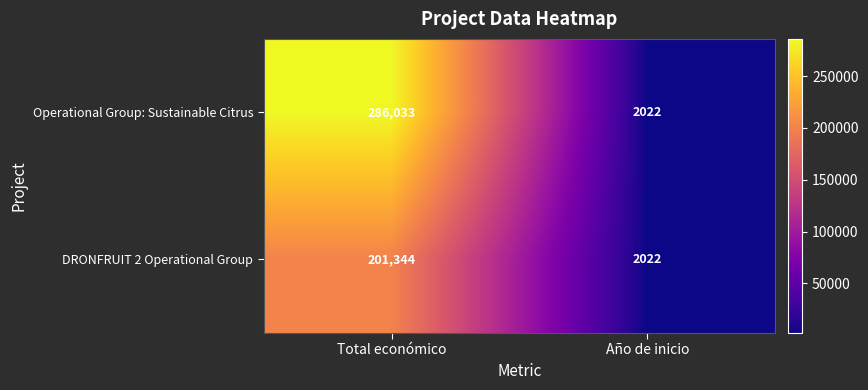

Which series changed the most between Total económico and Año de inicio?

Operational Group: Sustainable Citrus